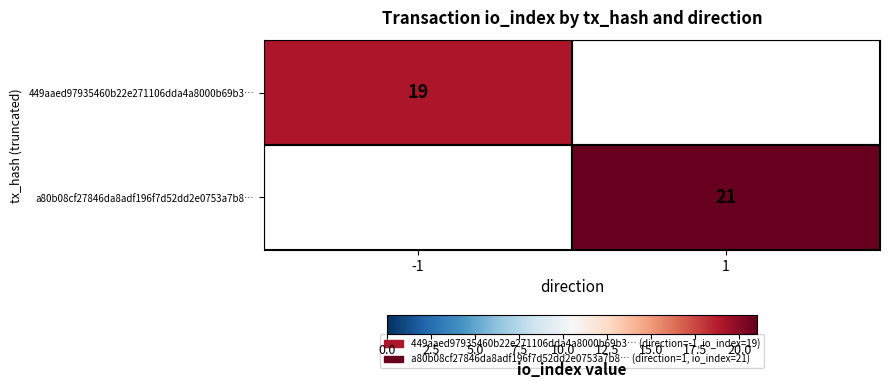

The a80b08cf27846da8adf196f7d52dd2e0753a7b8… series shows 21 at 1. True or false?

True